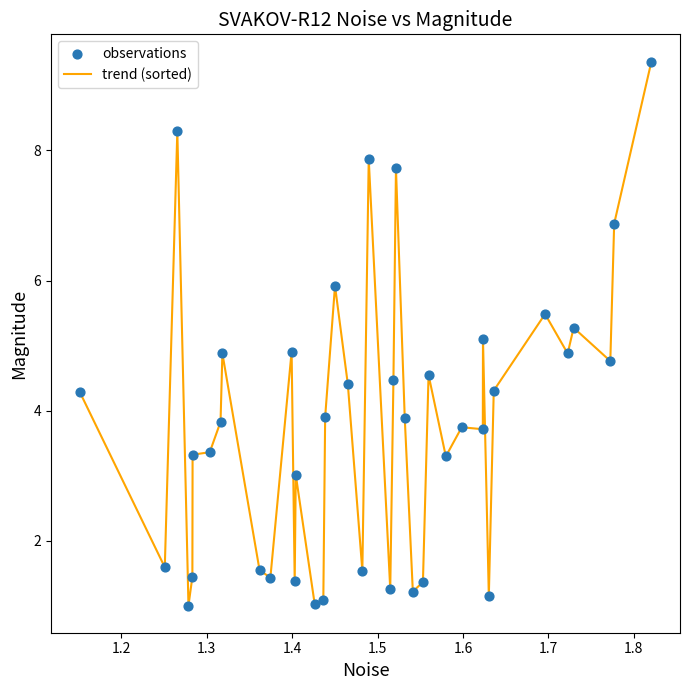

What is the difference between the maximum and minimum values?

8.4